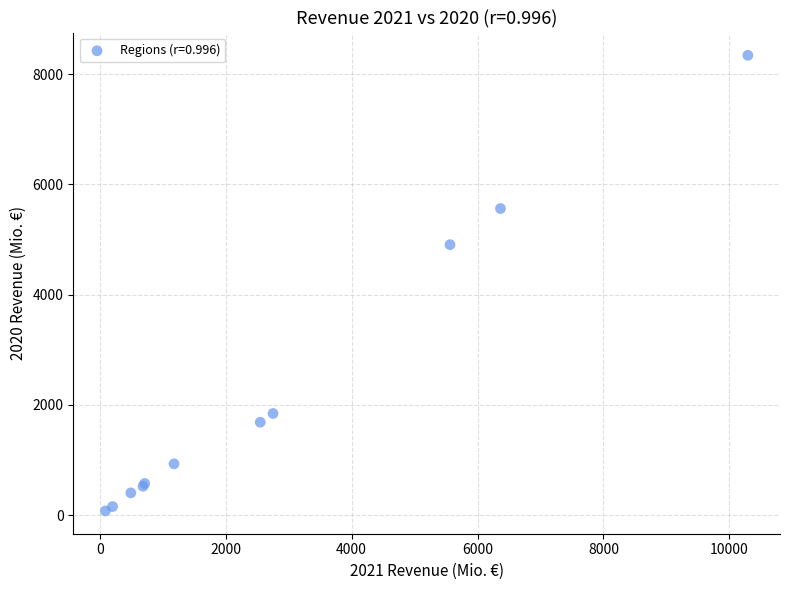

What Y value in the scatter plot is closest to 4210?

4907.7